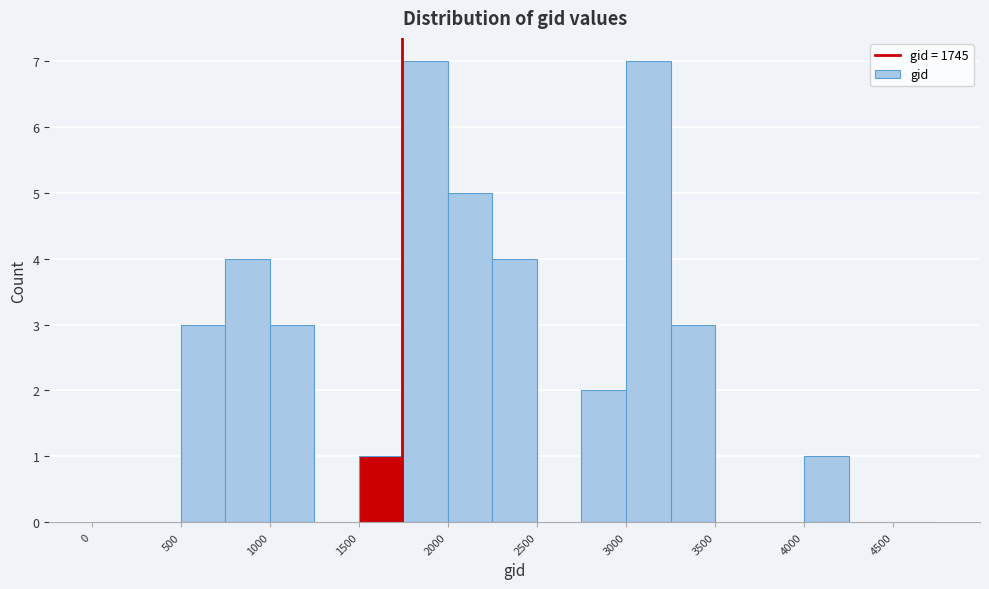

What is the height of the bar covering 1750 to 2000 on the x-axis? The values are not printed on the chart, so give them approximately, as read against the axis.

7